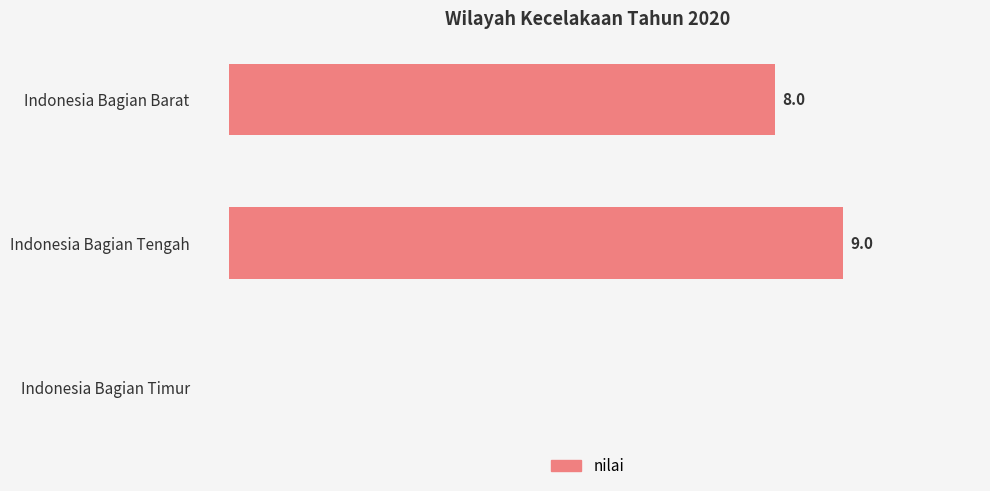

Which has a higher value, Indonesia Bagian Tengah or Indonesia Bagian Barat?

Indonesia Bagian Tengah